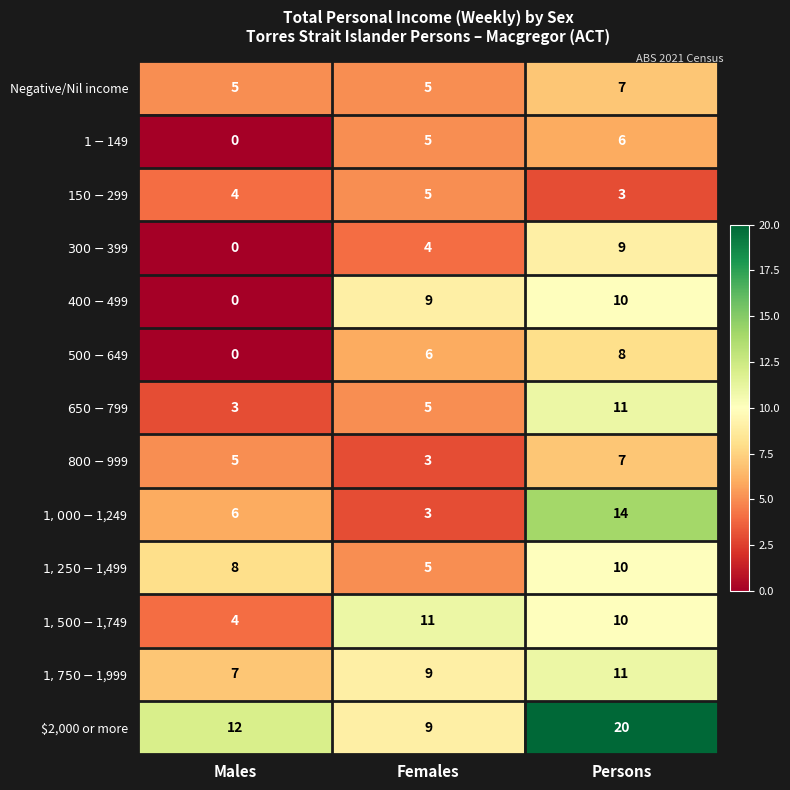

What is the minimum value for Negative/Nil income?

5